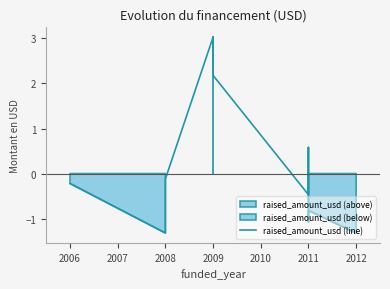

Where is the data nearest to the value 0?

2008